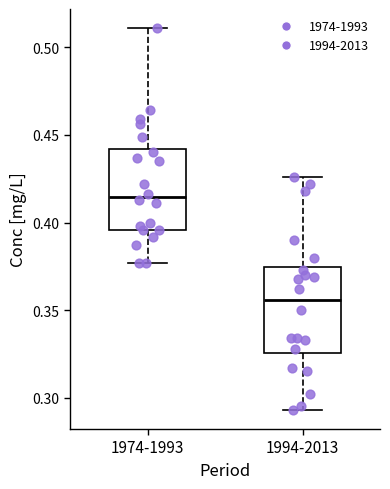

Reading left to right, read every box against the y-axis: the position of its median line, the range the box covers, and the ends of its whiskers. The values are not printed on the chart, so give them approximately, as read against the axis.

1974-1993: median 0.415, box 0.395 to 0.440, whiskers 0.375 to 0.510
1994-2013: median 0.355, box 0.325 to 0.375, whiskers 0.295 to 0.425